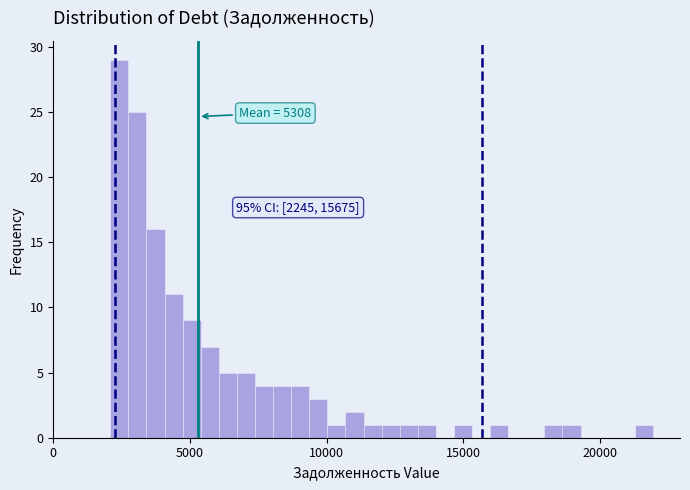

Around what value on the x-axis is the tallest bar? Give the approximate position of its centre, as read against the axis.

2500